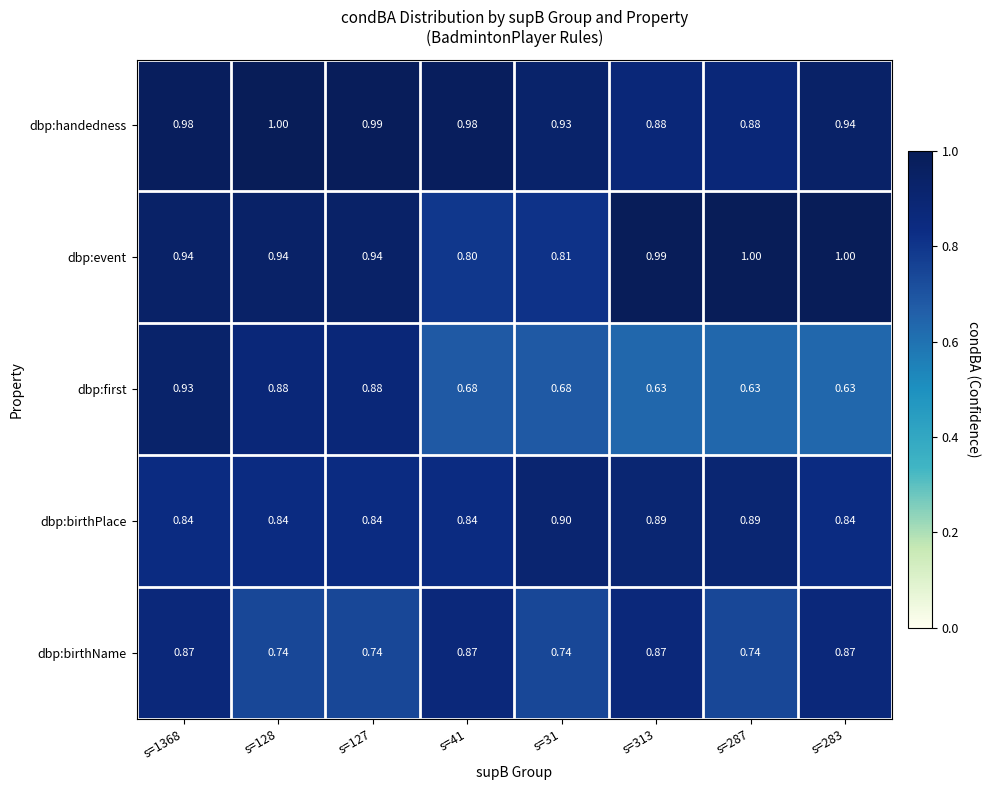

Rank the series at s=41 from lowest to highest value.

dbp:first, dbp:event, dbp:birthPlace, dbp:birthName, dbp:handedness